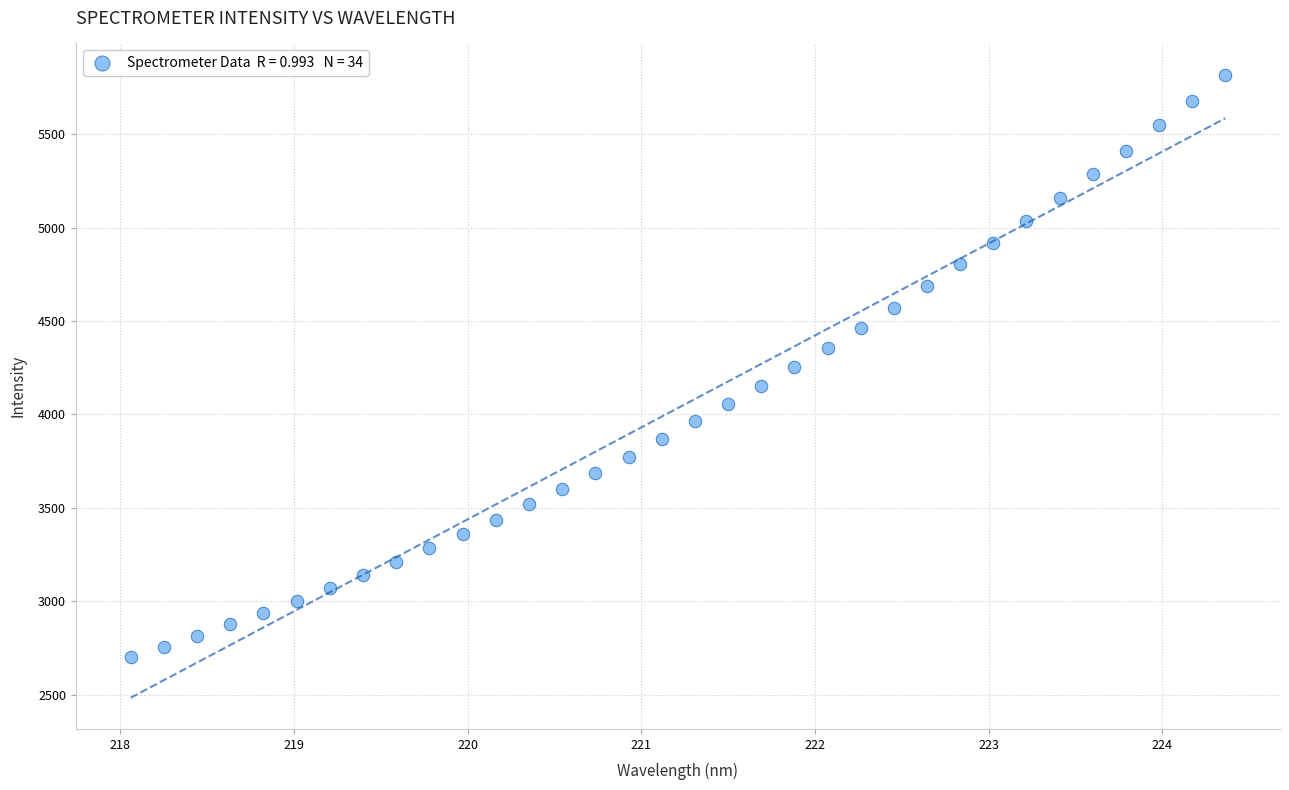

What is the range of X values (max minus min)?

6.3